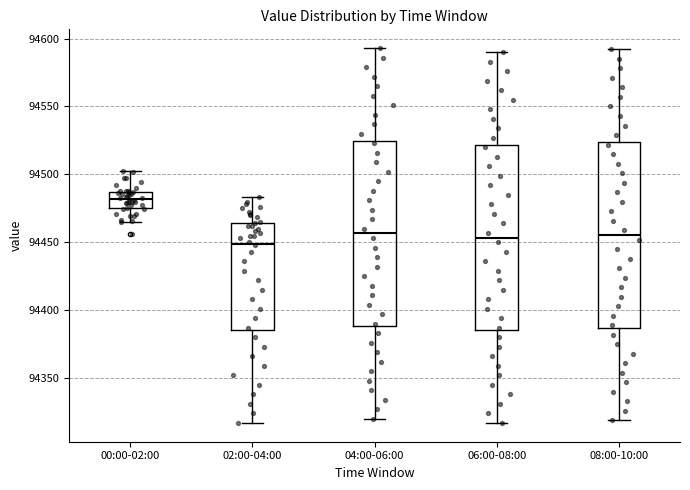

Where does the lower whisker of the box for 06:00-08:00 end on the y-axis? The values are not printed on the chart, so give them approximately, as read against the axis.

94315